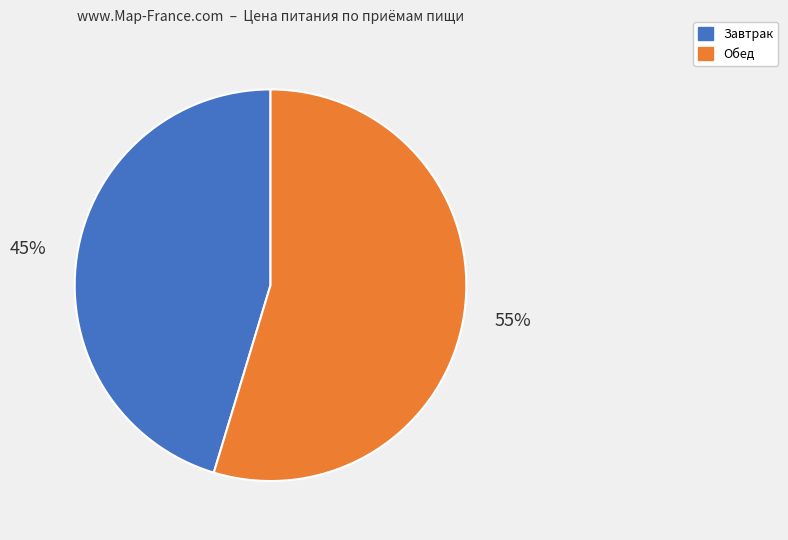

The Обед slice represents 55% of the pie. True or false?

True